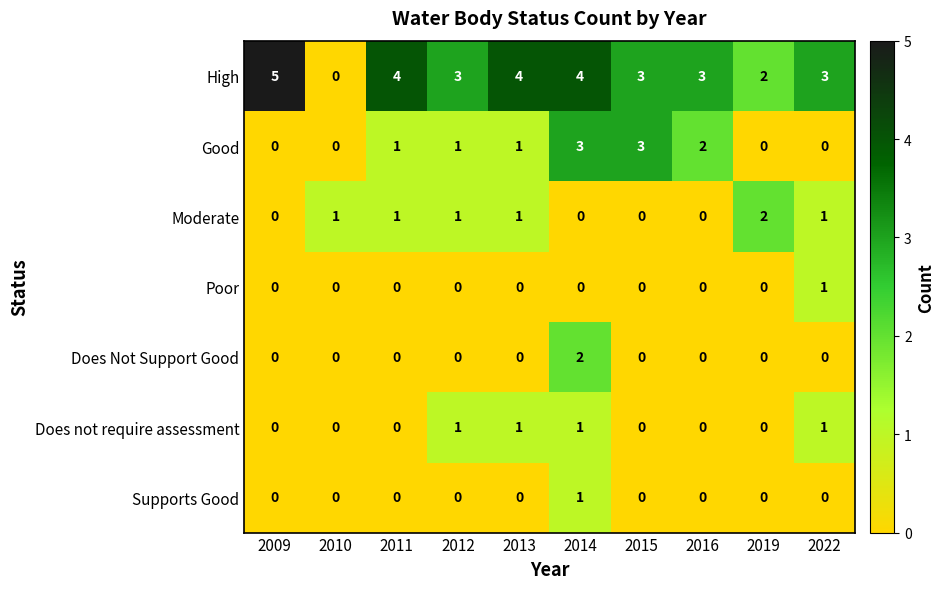

The Does Not Support Good series shows 0 at 2010. True or false?

True